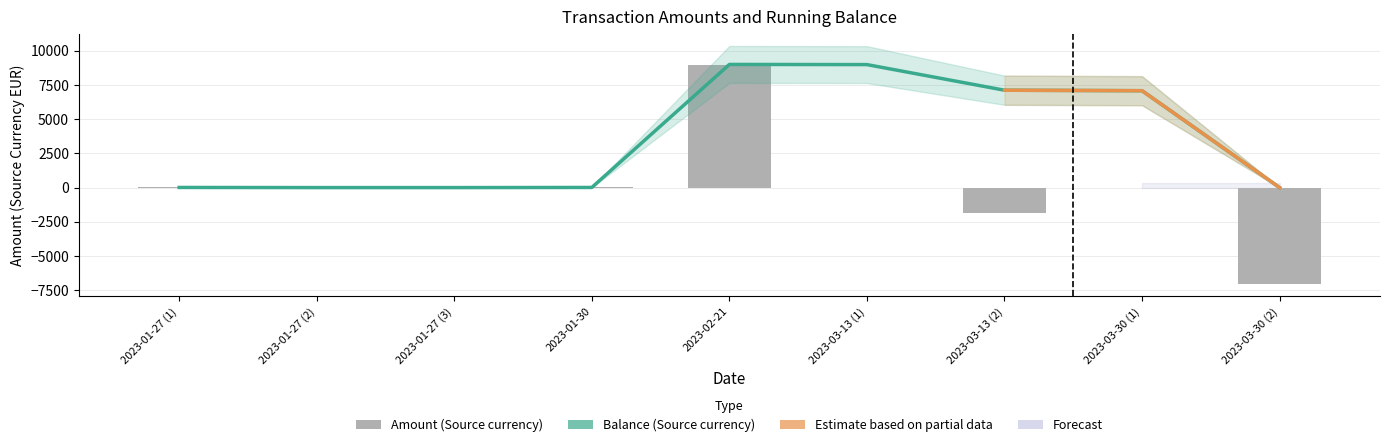

At which label is Balance (Source currency) closest to 4505?

2023-03-30 (1)